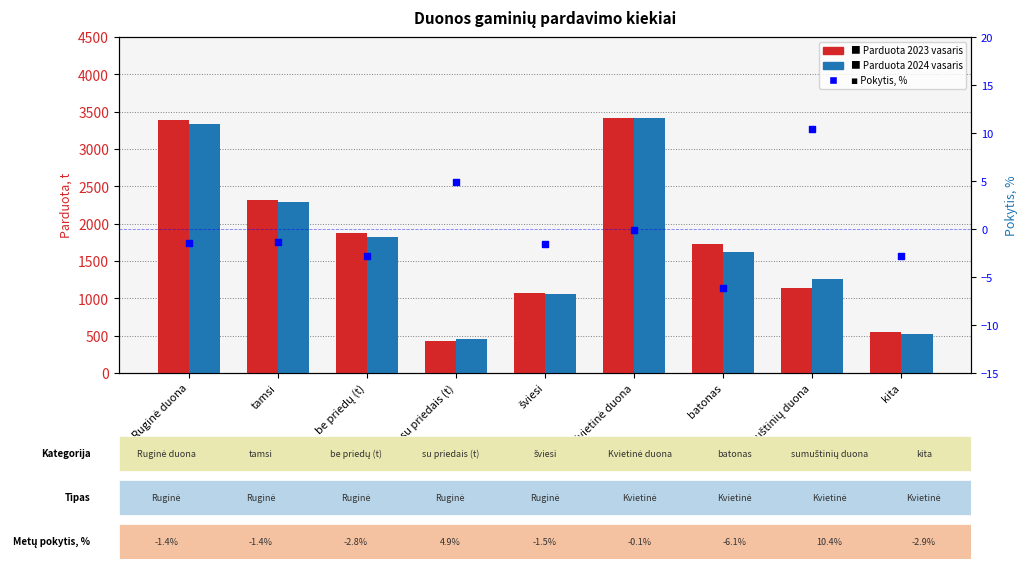

Which series reaches the maximum Y coordinate?

Parduota 2023 vasaris